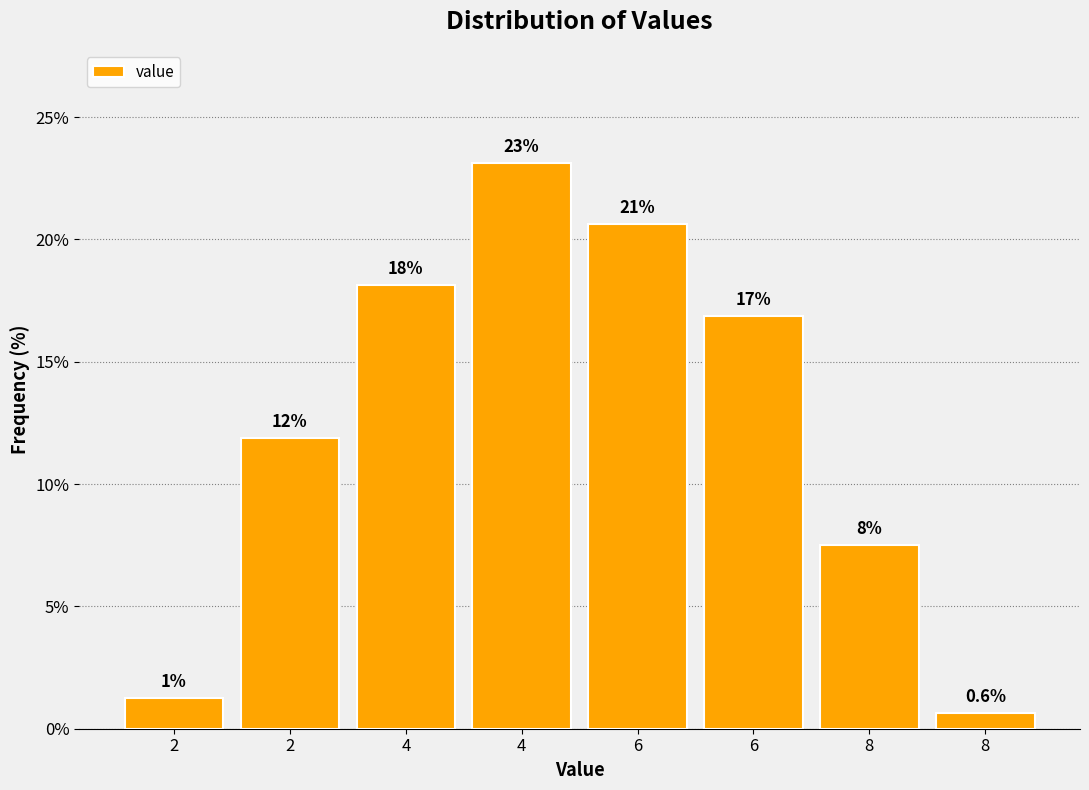

Are the bars horizontal?

No